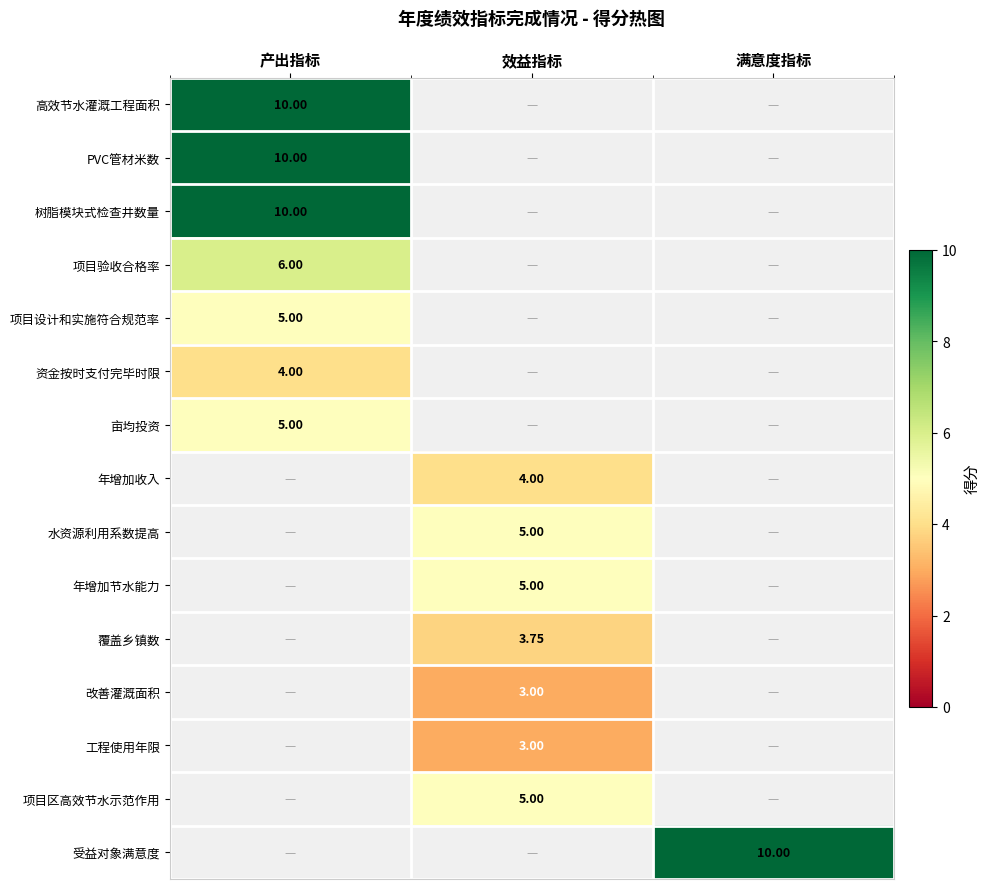

The 项目验收合格率 series shows 0 at 产出指标. True or false?

False